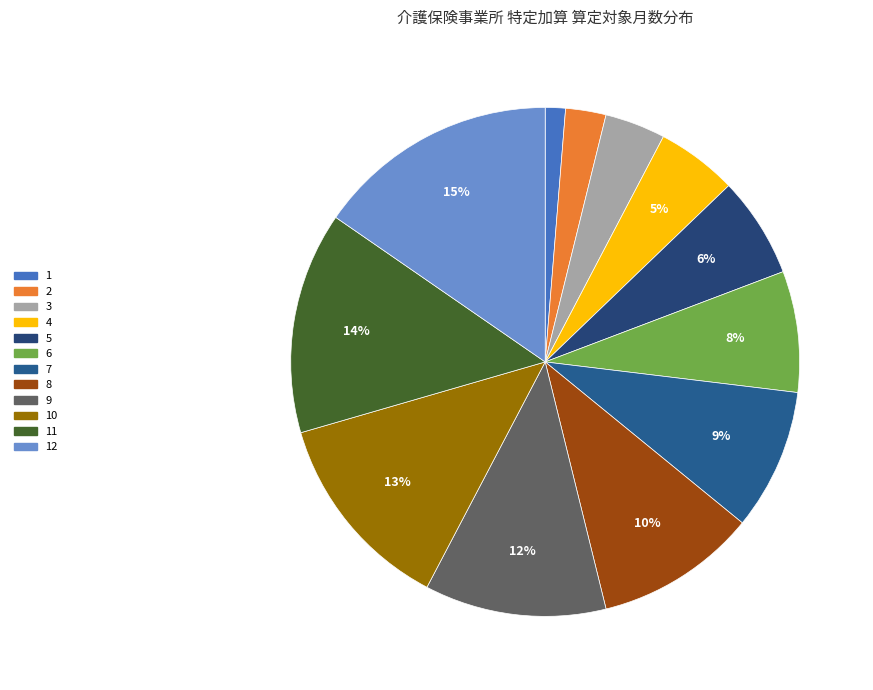

How many segments does this pie chart have?

12